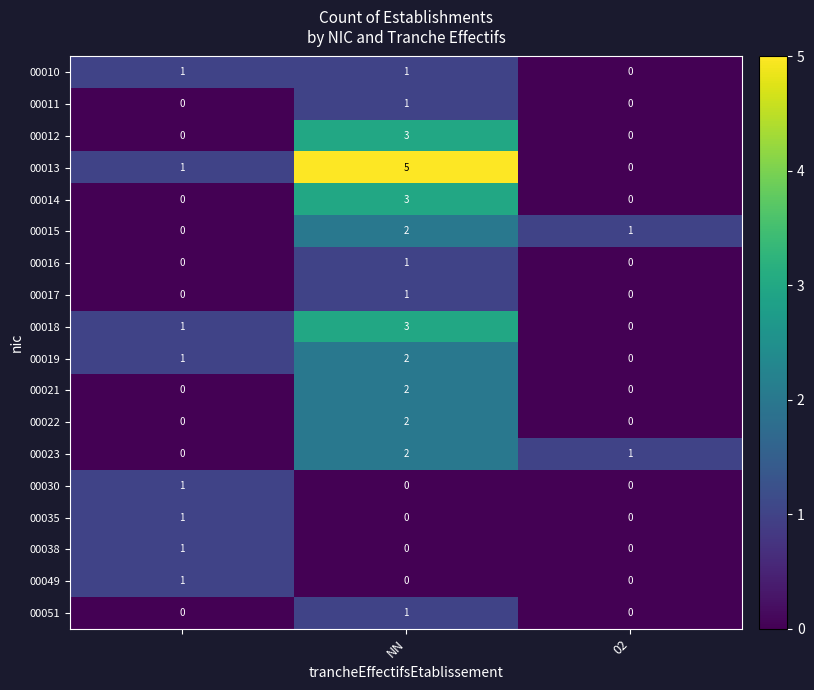

Which series has the widest spread of values?

00013